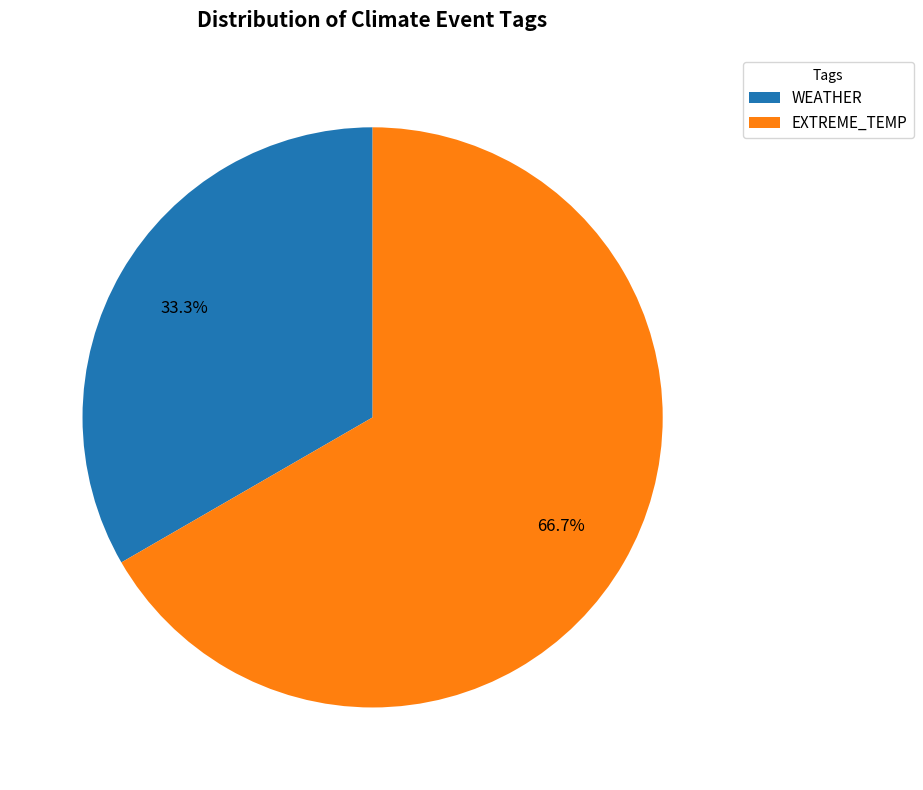

Rank the categories by value from lowest to highest.

WEATHER, EXTREME_TEMP